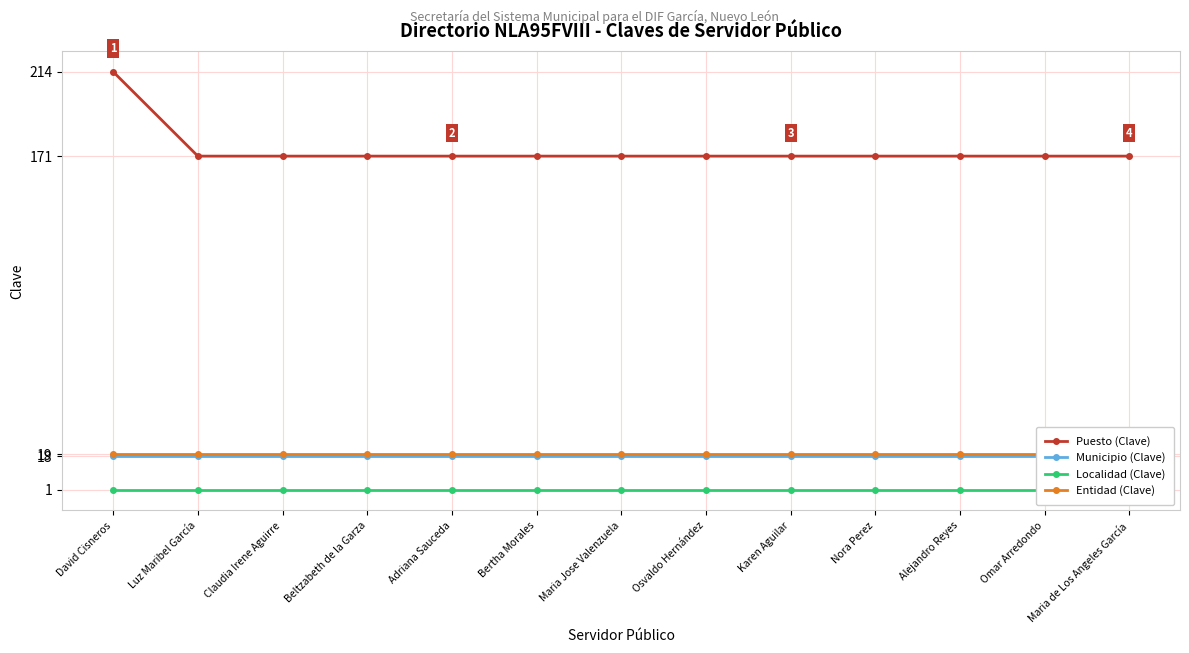

Does the chart display data point markers on the line(s)?

Yes